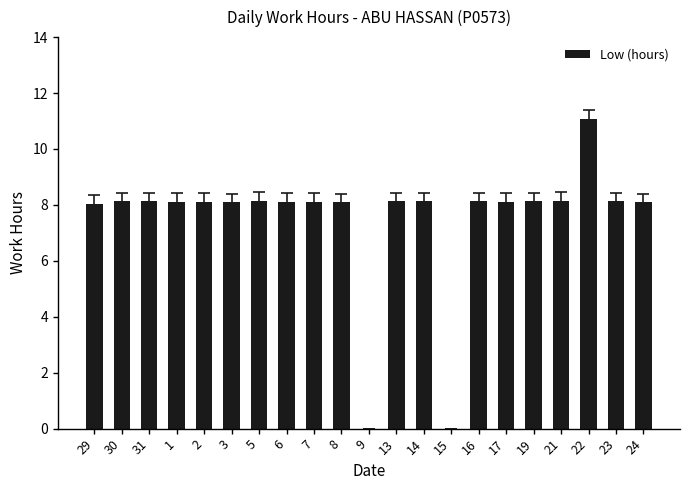

Are the bars horizontal?

No